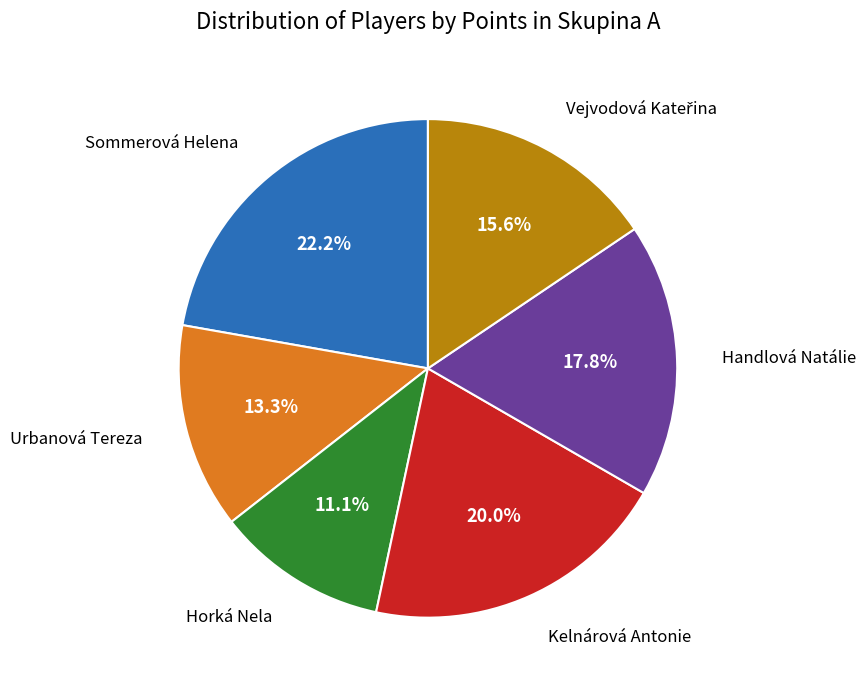

Does any single category account for the majority?

No